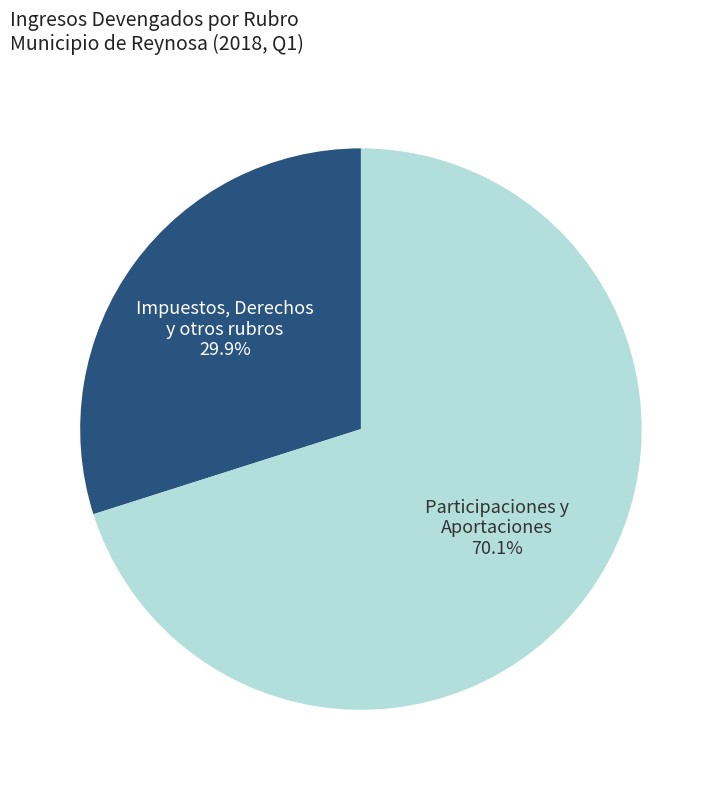

Which category has the smallest portion of the pie?

Impuestos, Derechos y otros rubros